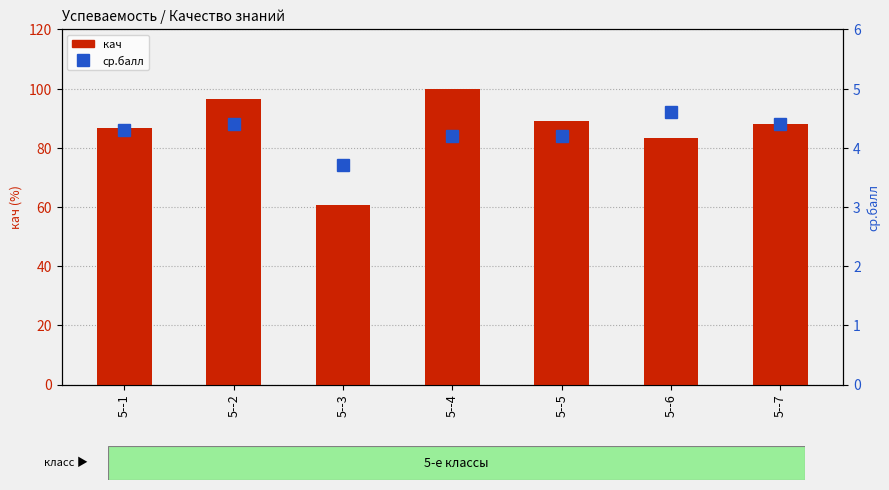

Count the ср.балл values in the range 4 to 5.

6